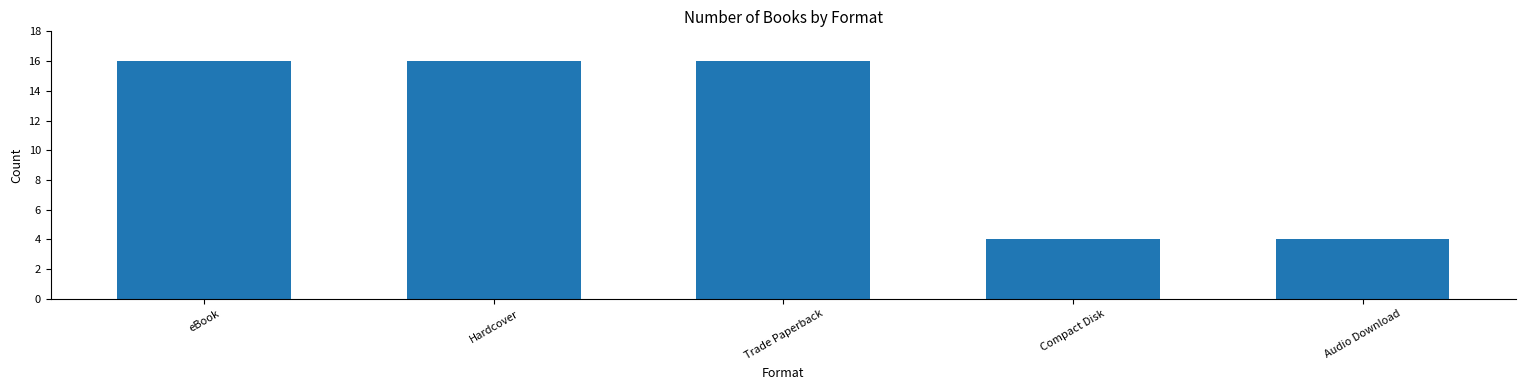

Which has a higher value, Compact Disk or Trade Paperback?

Trade Paperback